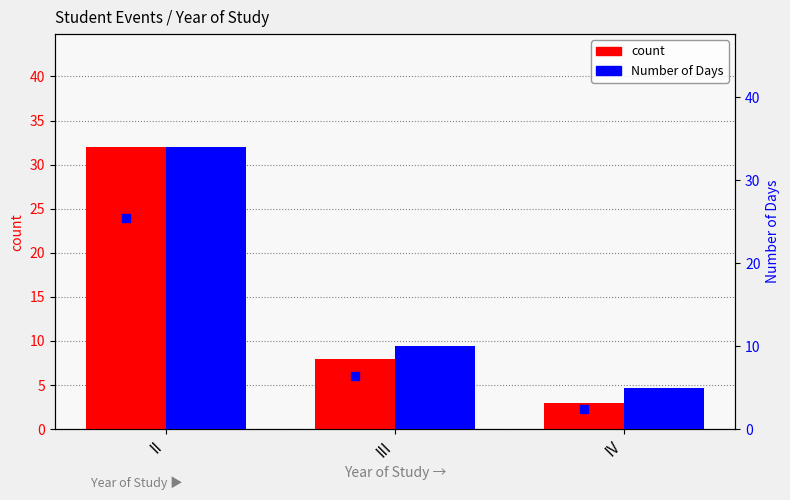

Reading left to right, transcribe all the data shown in this chart.

count: 32	8	3
Number of Days: 34	10	5